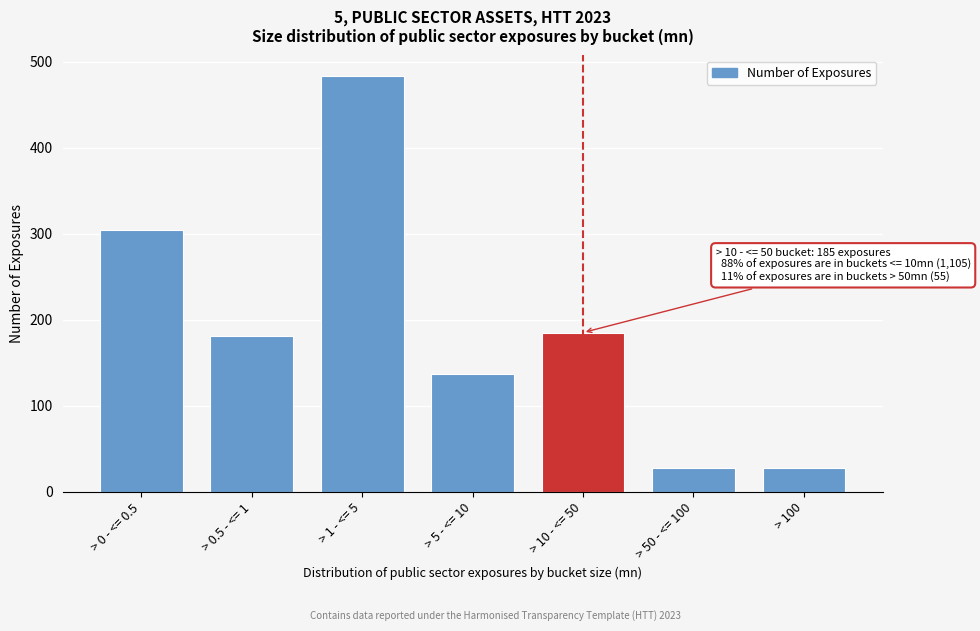

What is the value of the 4th bar from the left?

137